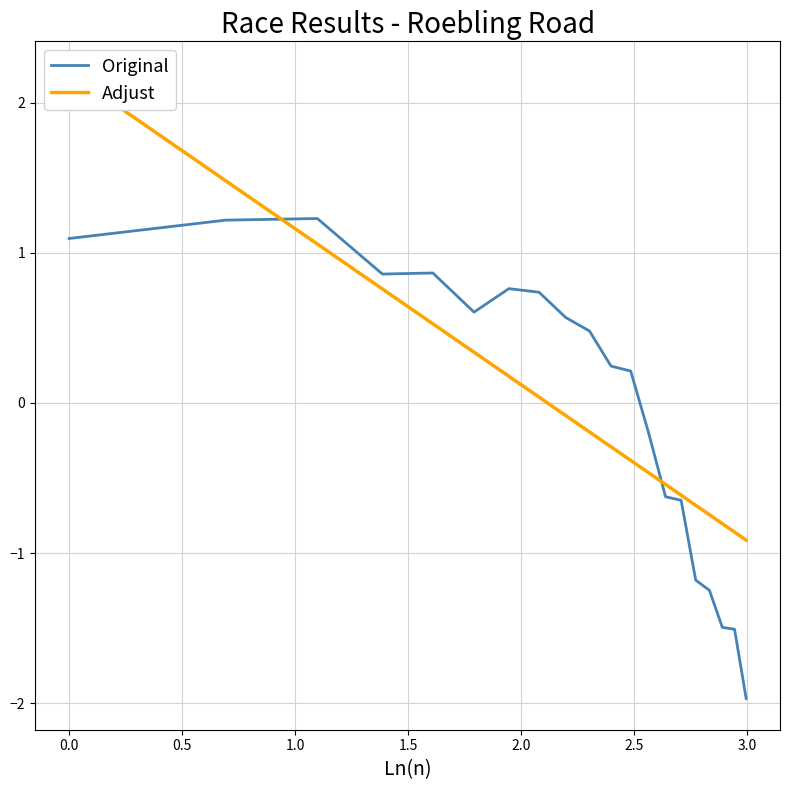

What is the maximum value for Original?

1.2